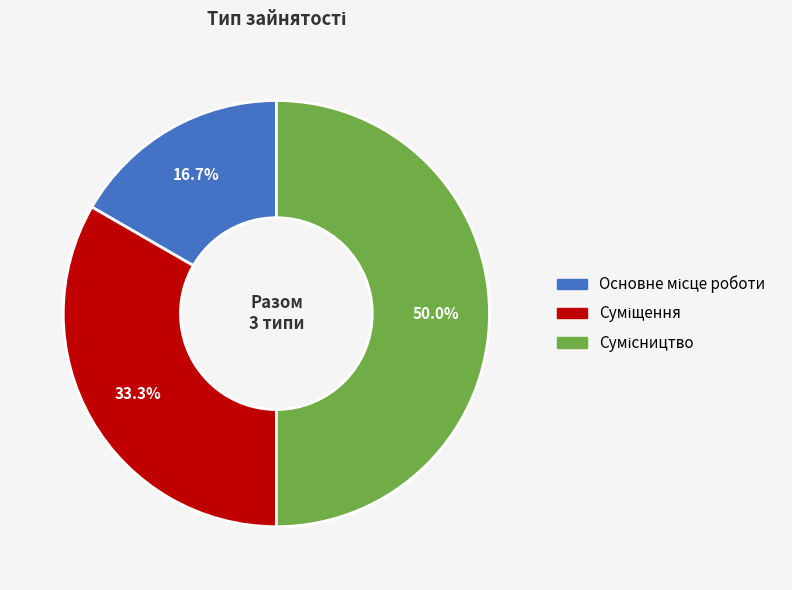

Count the number of slices in the pie.

3